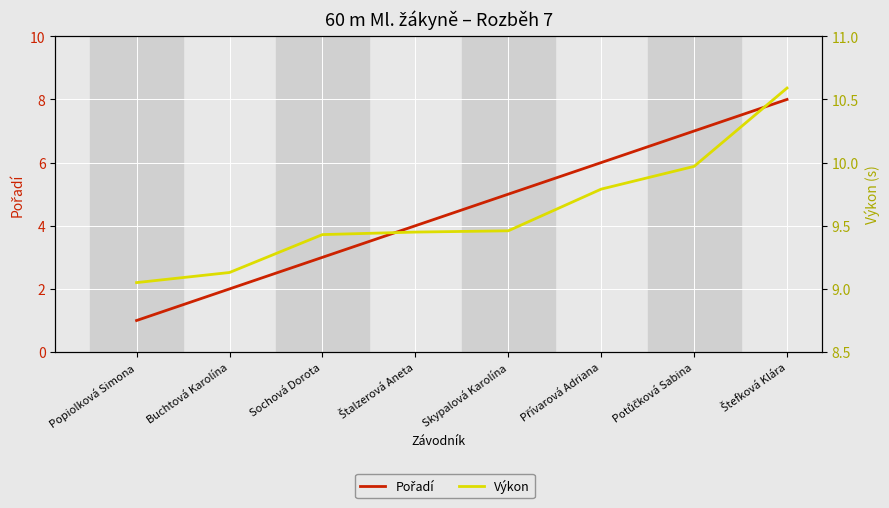

How many lines are shown in the chart?

2